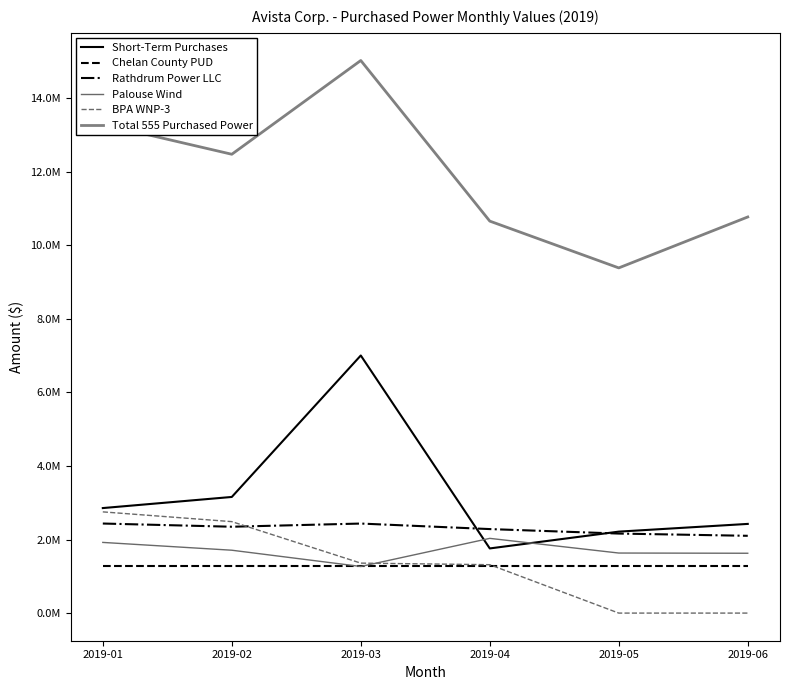

Which series has the widest spread of values?

Total 555 Purchased Power